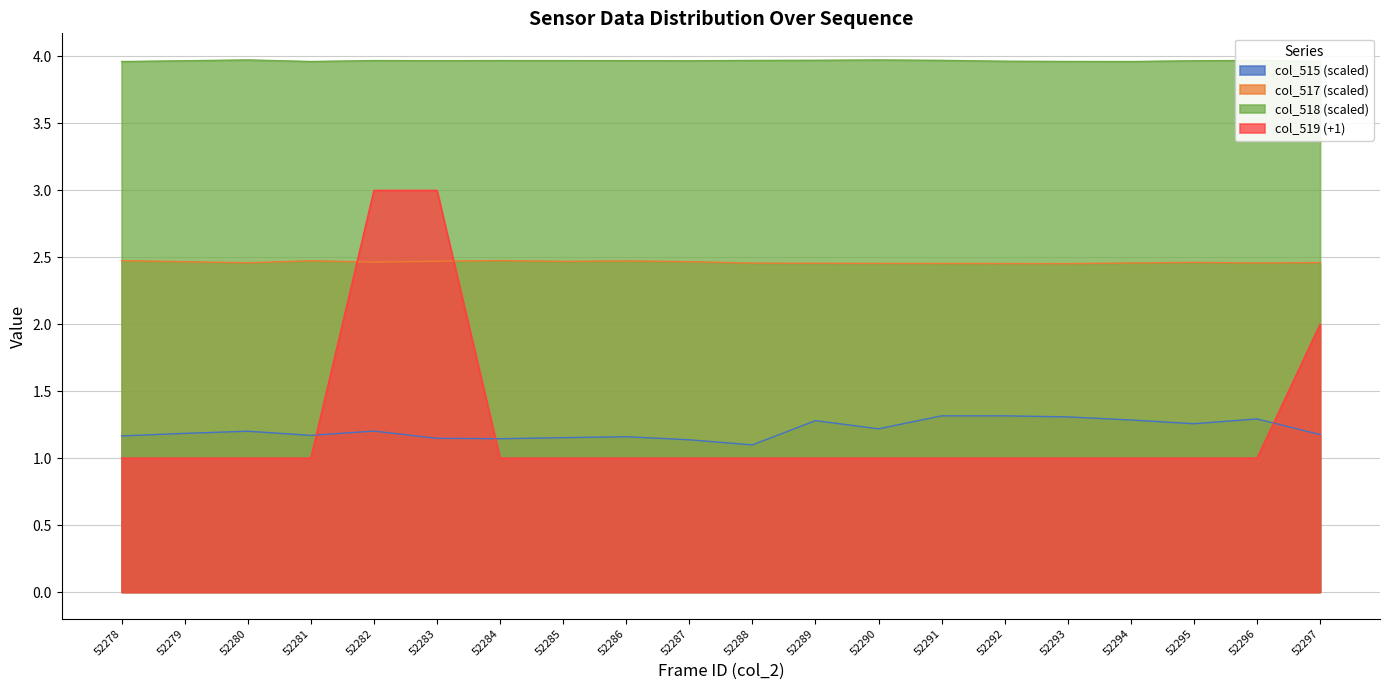

Does the chart have visible grid lines?

Yes